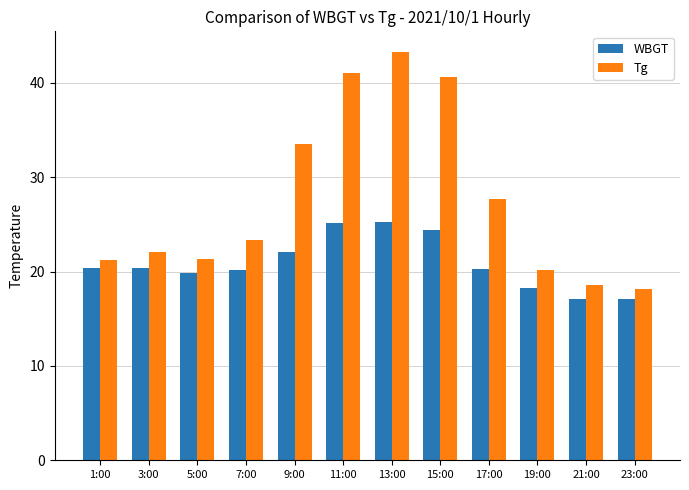

What position from the left is 9:00?

5